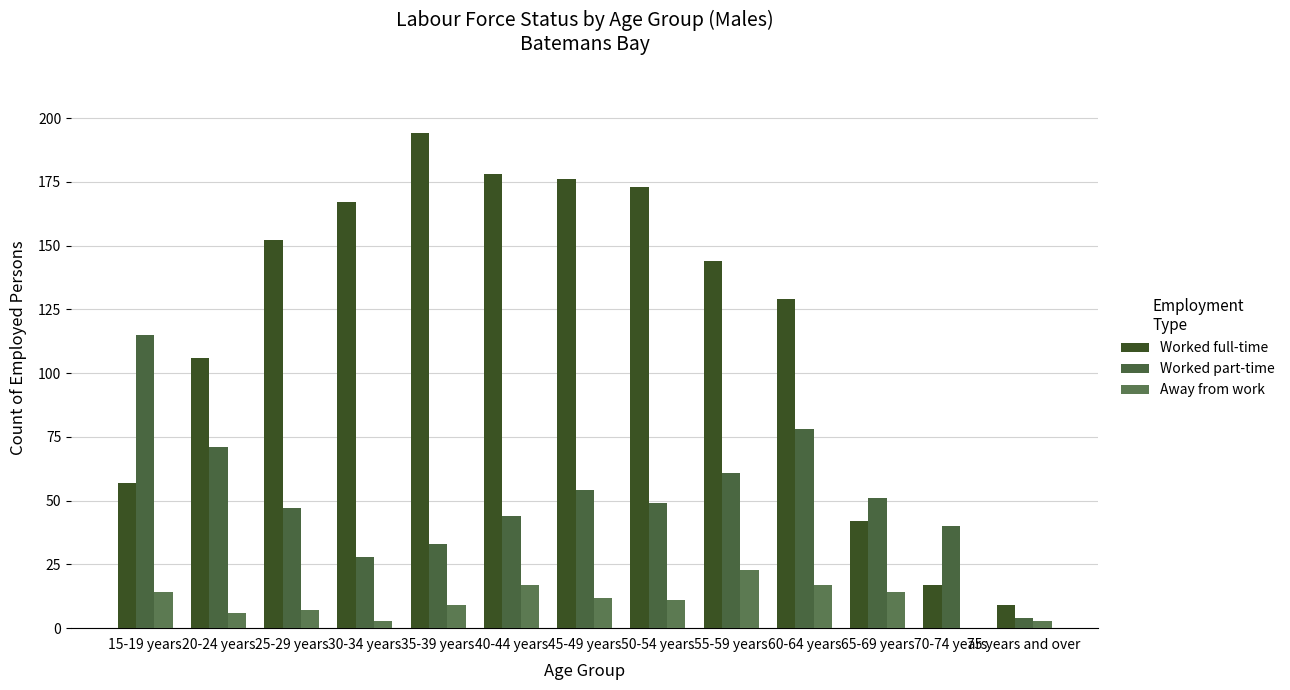

What is the label of the 1st bar from the left?

15-19 years